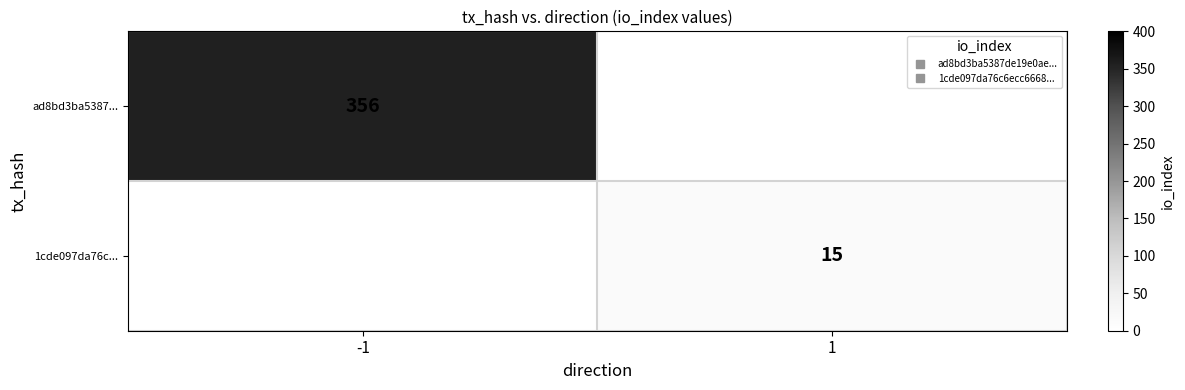

Which category has the highest value in the 1cde097da76c... series?

-1